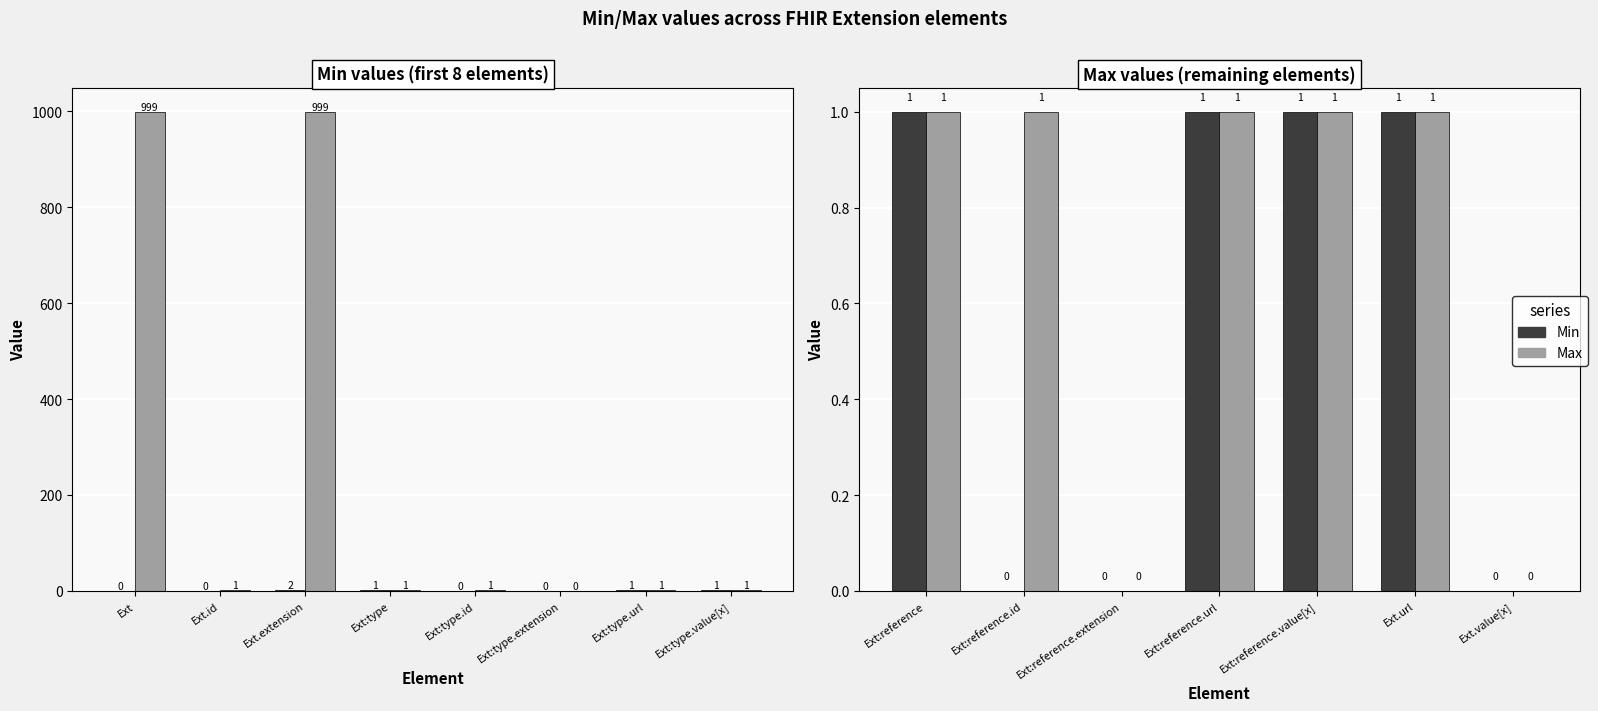

The Min series shows 2 at Ext.url. True or false?

False